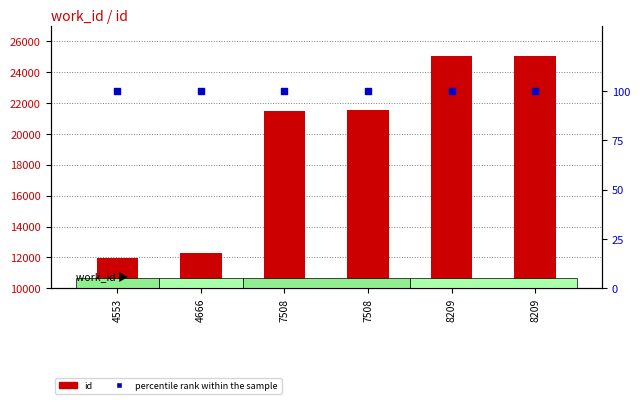

At which category is the sum across all series the highest?

8209